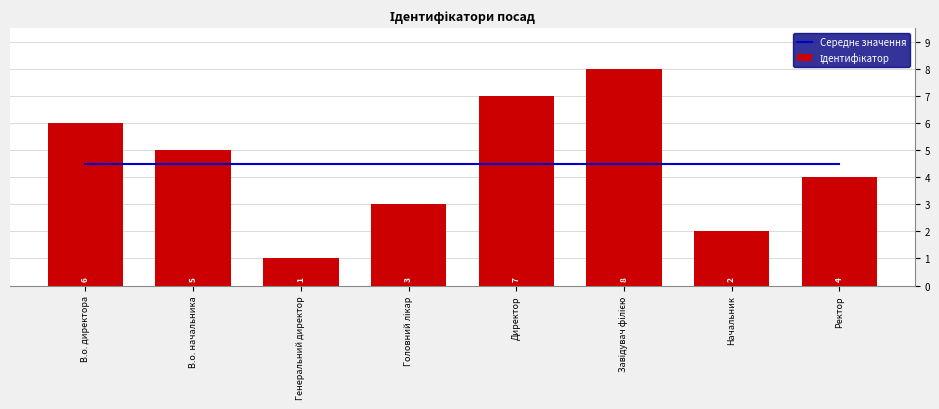

What is the difference between the Ідентифікатор values at Ректор and Завідувач філією?

4.0